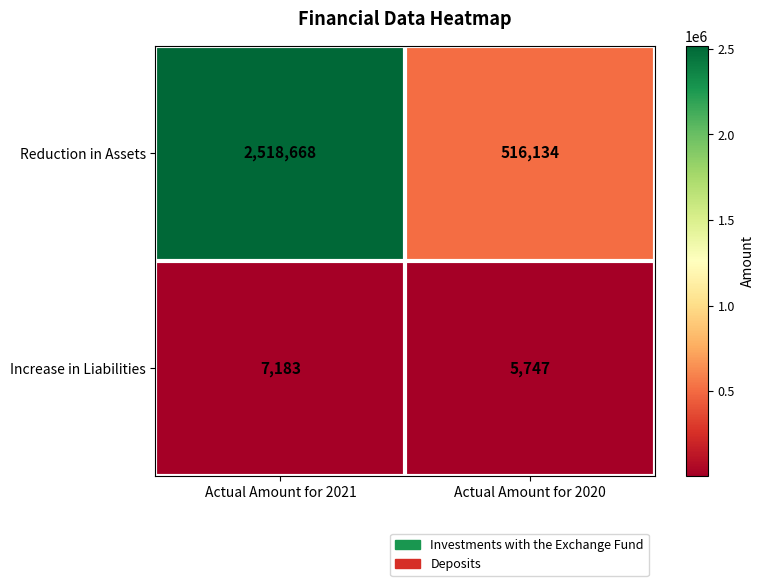

At Actual Amount for 2021, list the series in order from largest to smallest.

Reduction in Assets, Increase in Liabilities